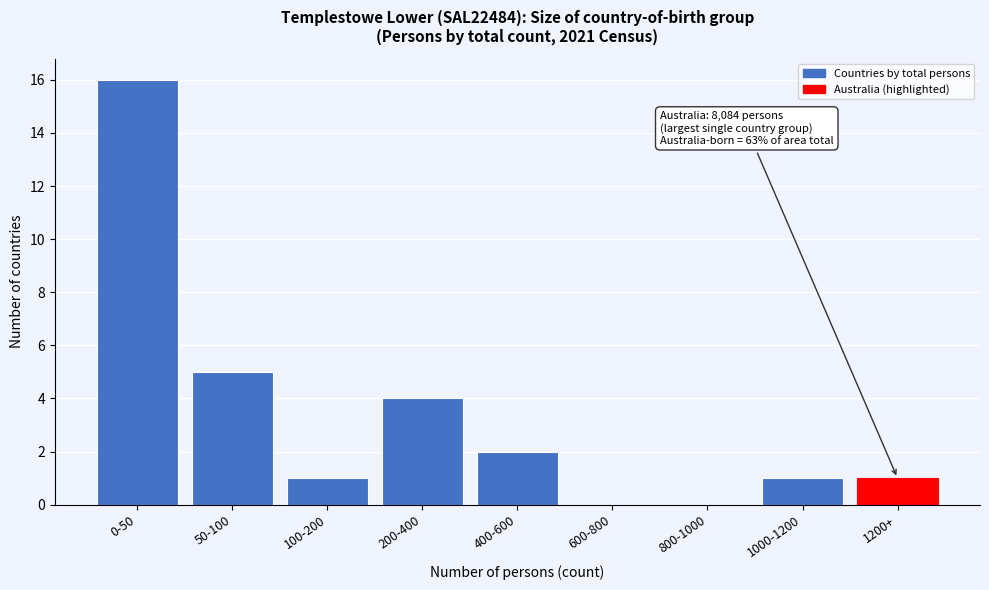

Reading right to left, what are all the values shown in this chart?

1200+=1	1000-1200=1	800-1000=0	600-800=0	400-600=2	200-400=4	100-200=1	50-100=5	0-50=16